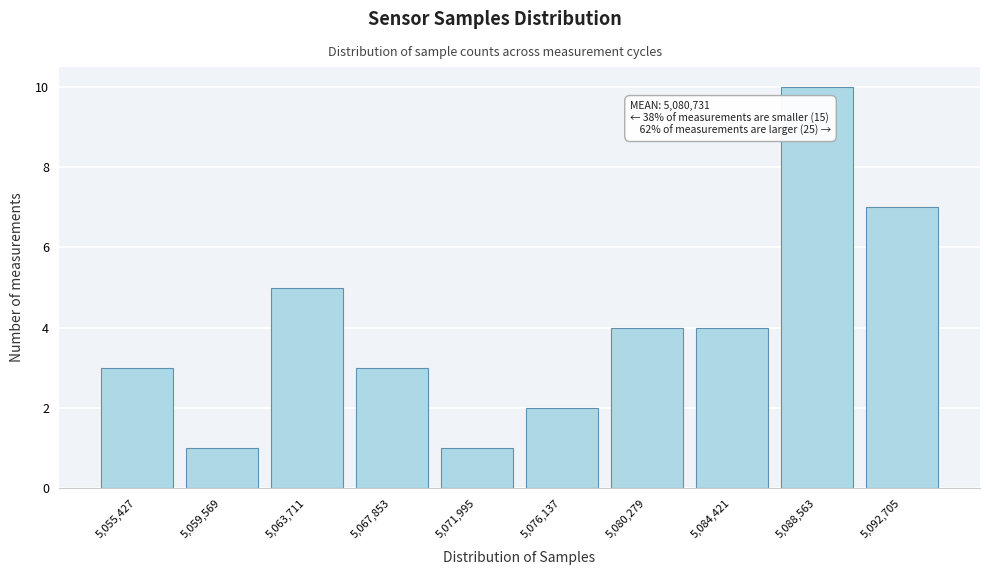

Reading left to right, list all the values displayed in this chart.

3	1	5	3	1	2	4	4	10	7